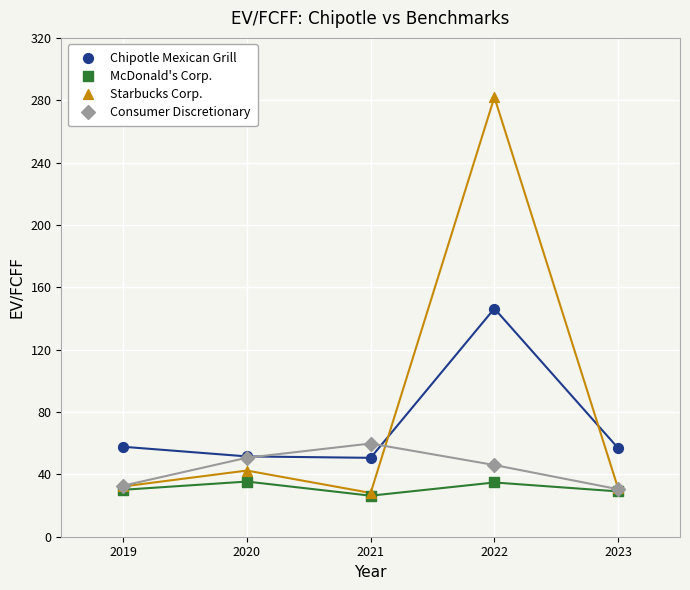

Which series has the largest Y range (max minus min)?

Starbucks Corp.